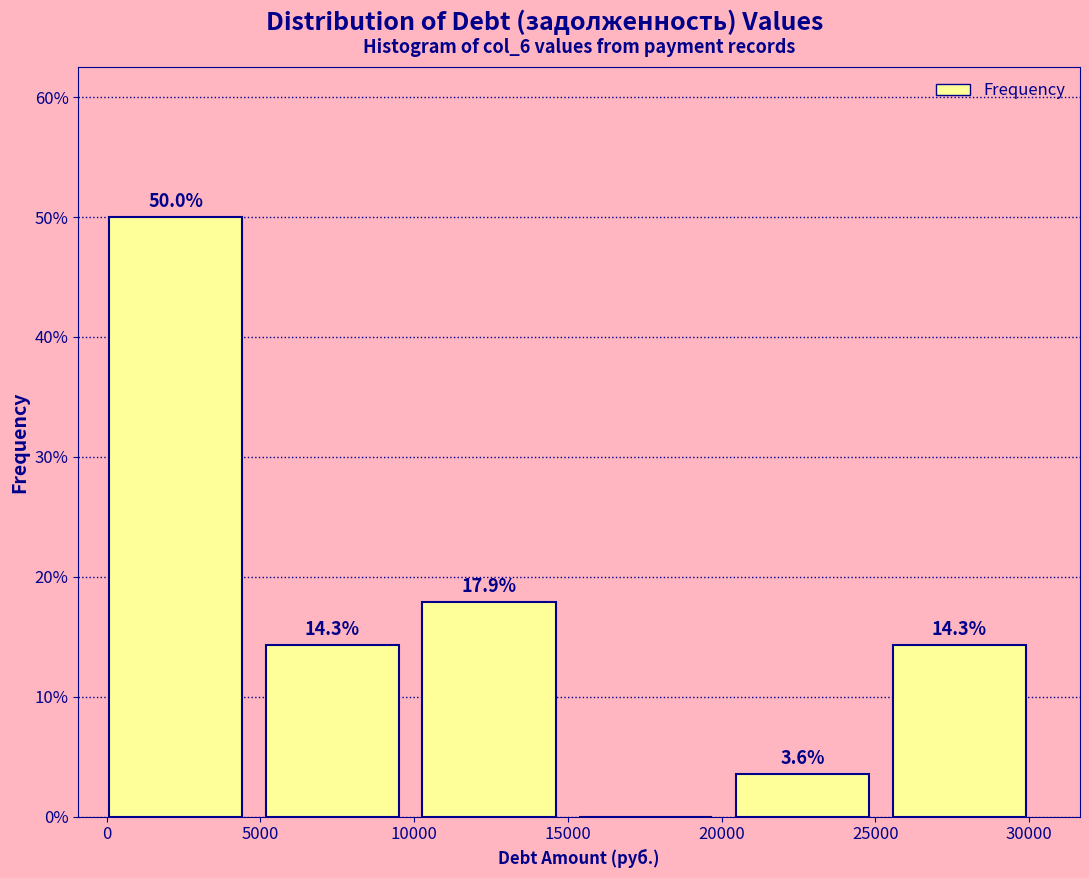

Over which range of the x-axis is the bar tallest?

0 to 5000